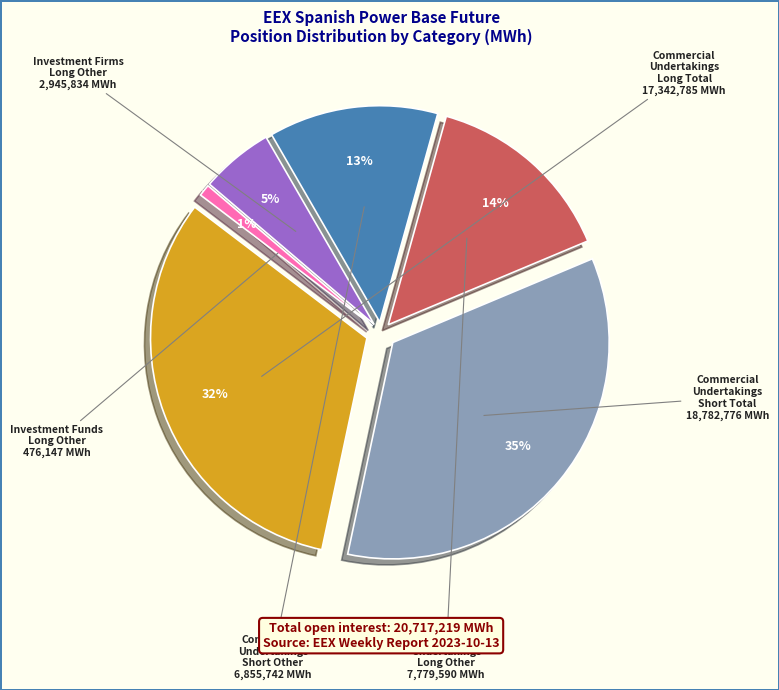

To the nearest percent, what is the difference between the largest and smallest slice percentages?

34%